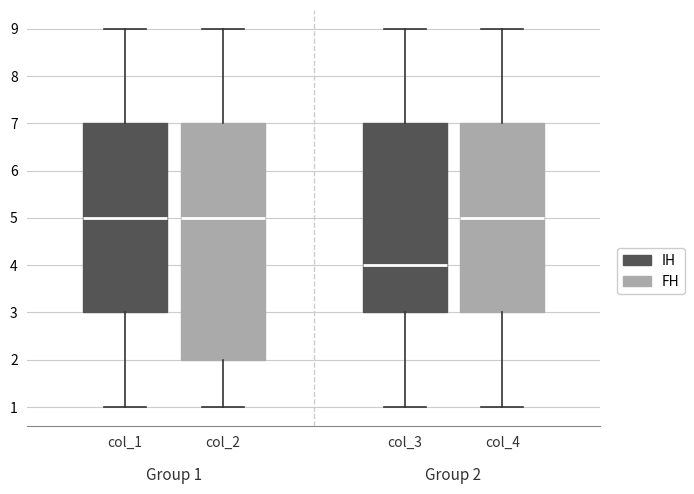

Which box has the lowest median line?

col_3